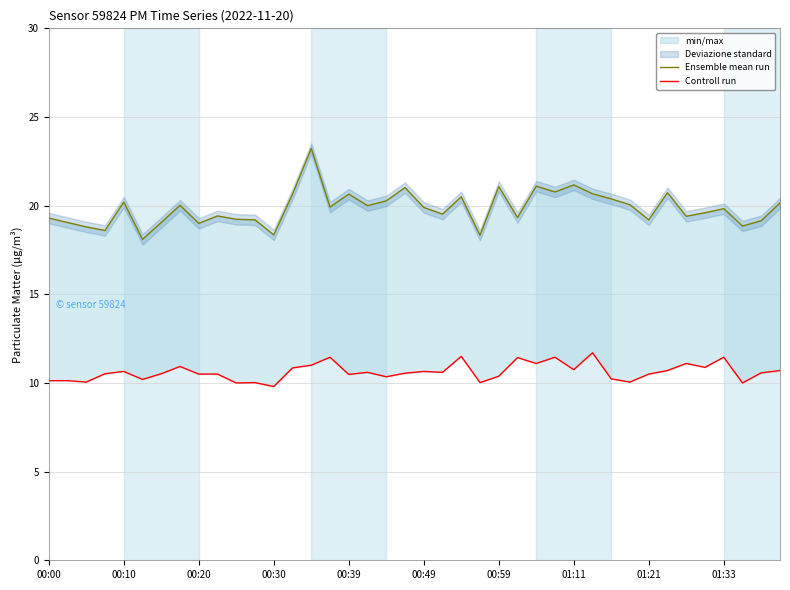

True or false: Ensemble mean run has a value of 9.0 at 00:49.

False